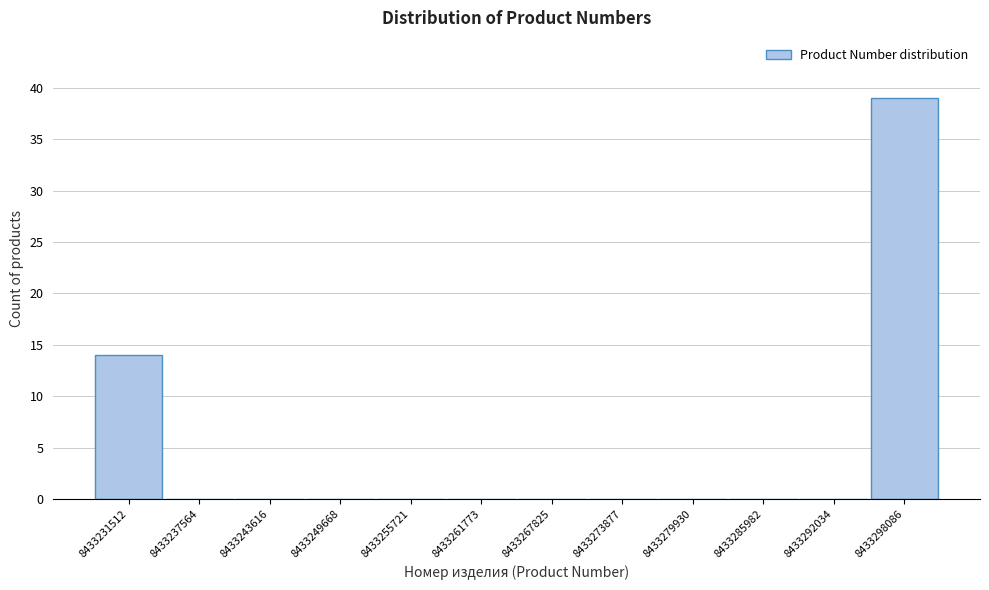

Reading left to right, transcribe all the data shown in this chart.

8433231512=14	8433237564=0	8433243616=0	8433249668=0	8433255721=0	8433261773=0	8433267825=0	8433273877=0	8433279930=0	8433285982=0	8433292034=0	8433298086=39